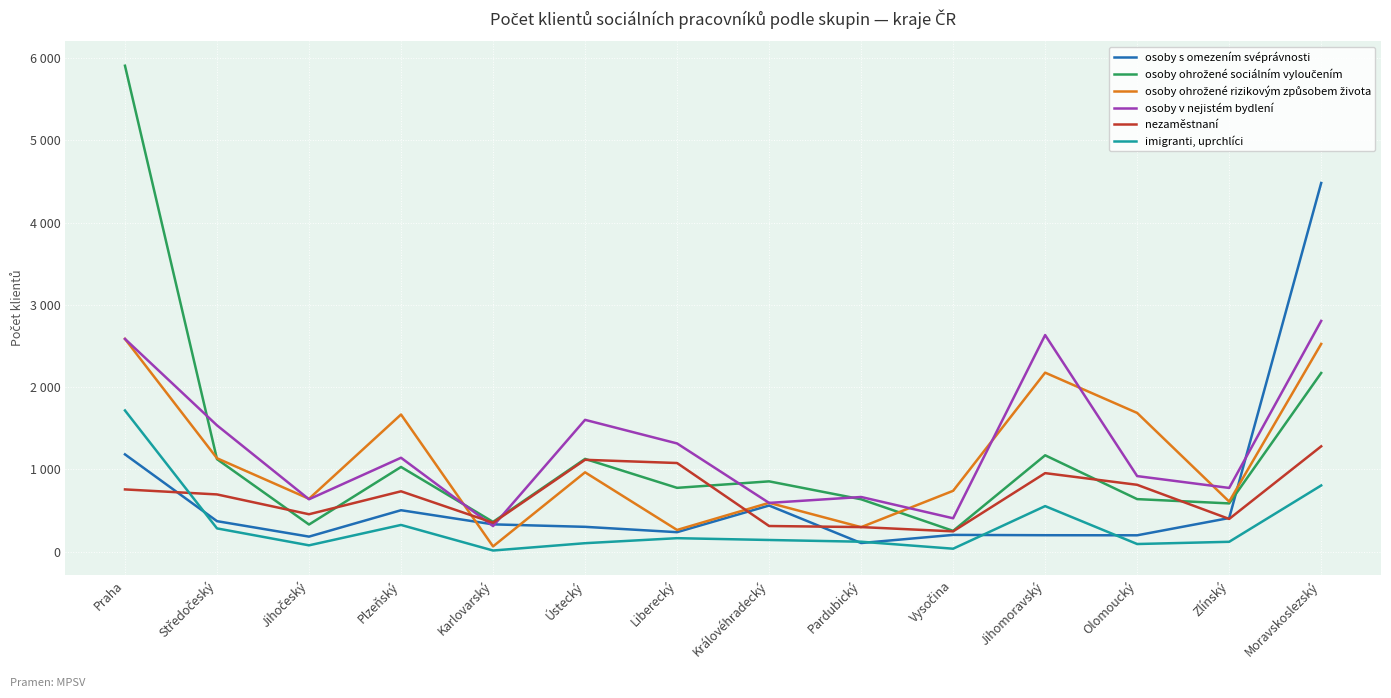

At Liberecký, list the series in order from smallest to largest.

imigranti, uprchlíci, osoby s omezením svéprávnosti, osoby ohrožené rizikovým způsobem života, osoby ohrožené sociálním vyloučením, nezaměstnaní, osoby v nejistém bydlení